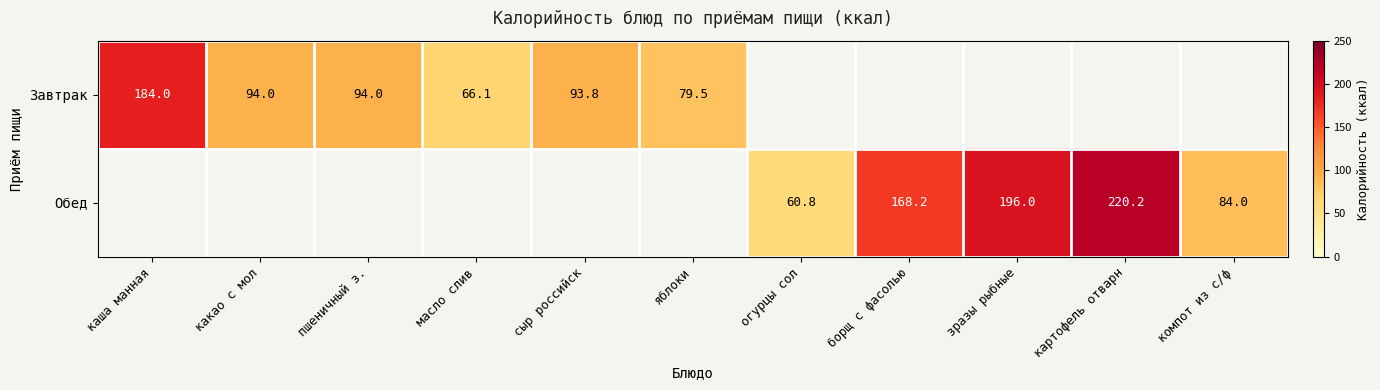

True or false: Завтрак has a value of 79.5 at яблоки.

True